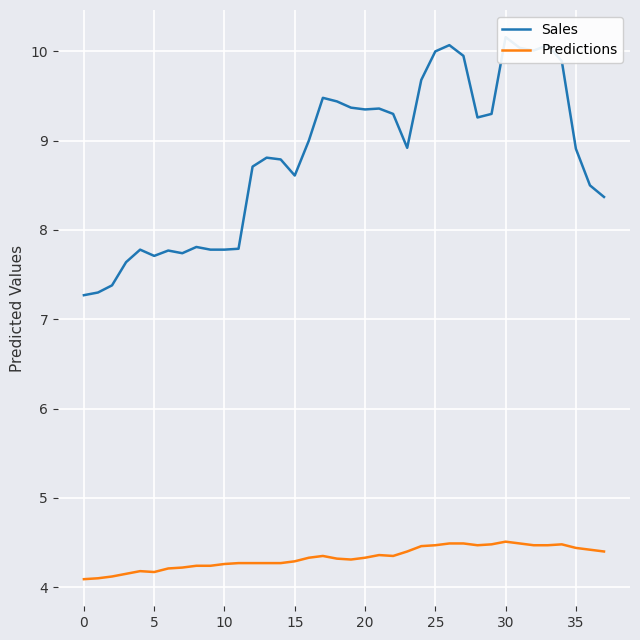

The value of Predictions at 22 is 4.3. True or false?

True